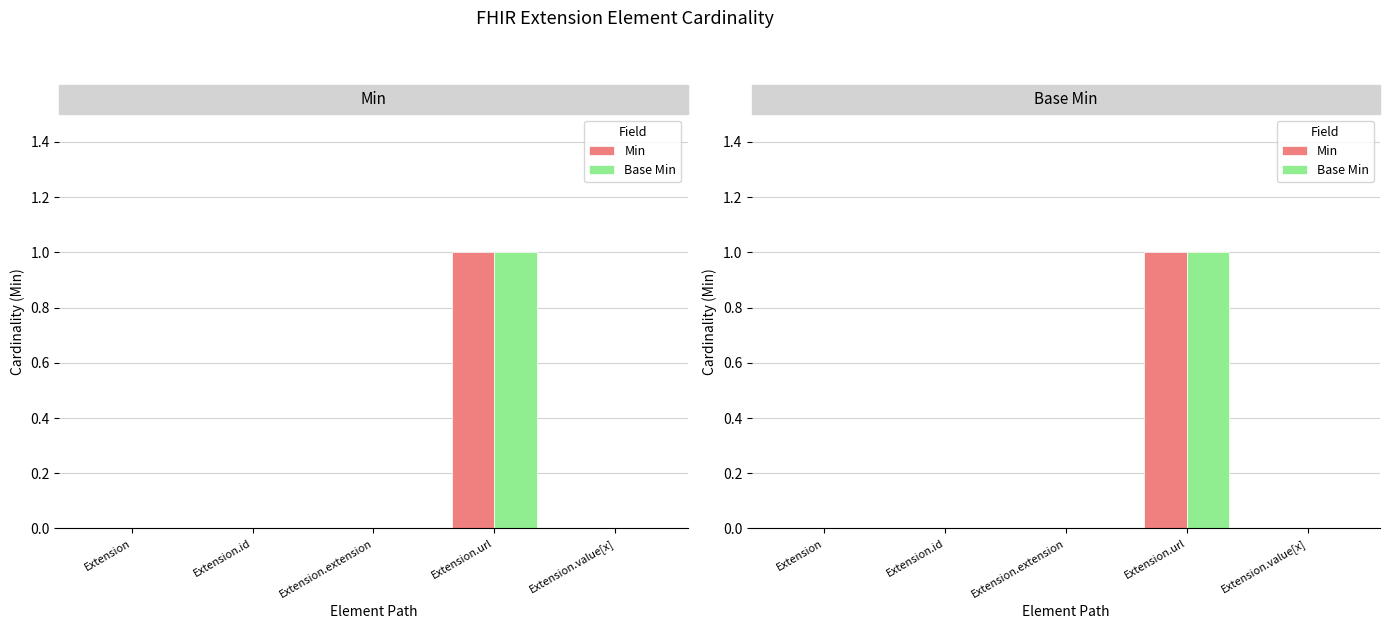

Which has a higher value, Extension.value[x] or Extension?

Extension.value[x]